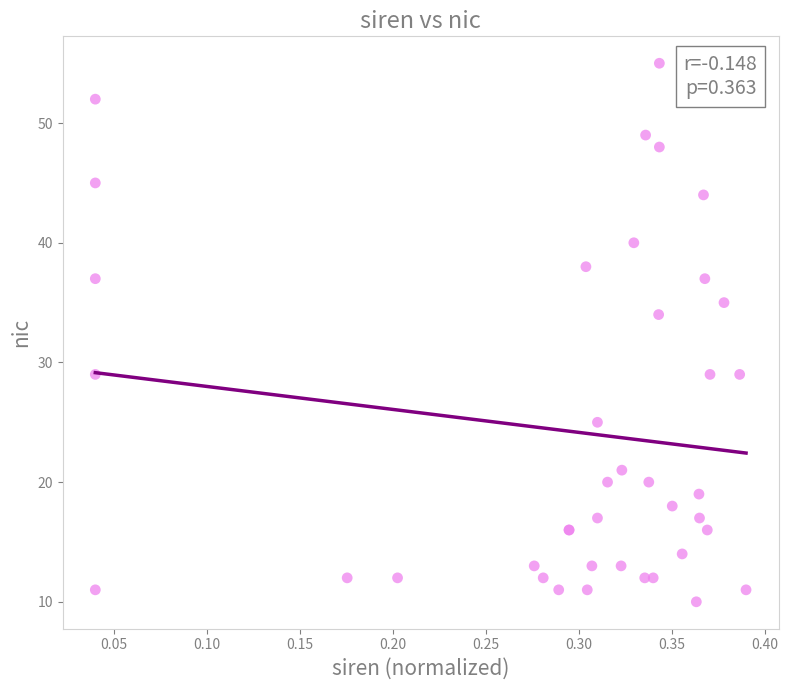

What Y value in the scatter plot is closest to 32?

34